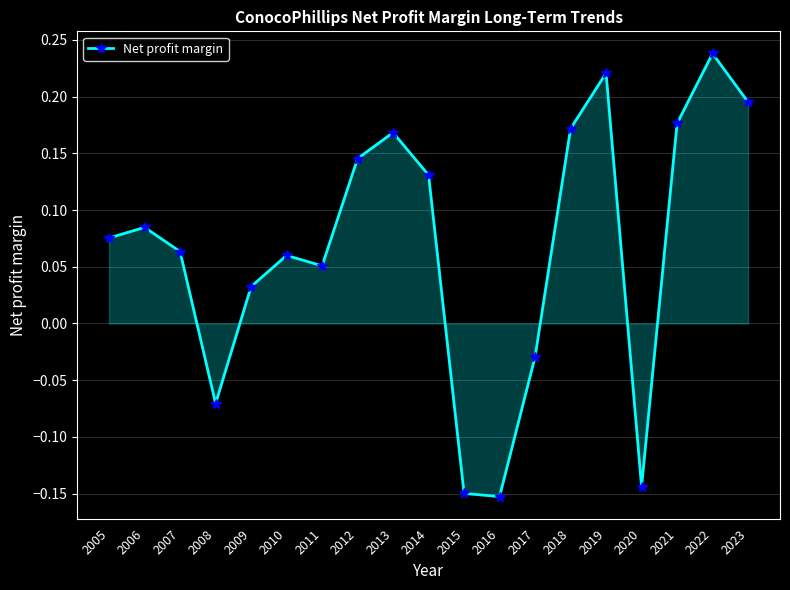

The value at 2009 is 0.1. True or false?

False